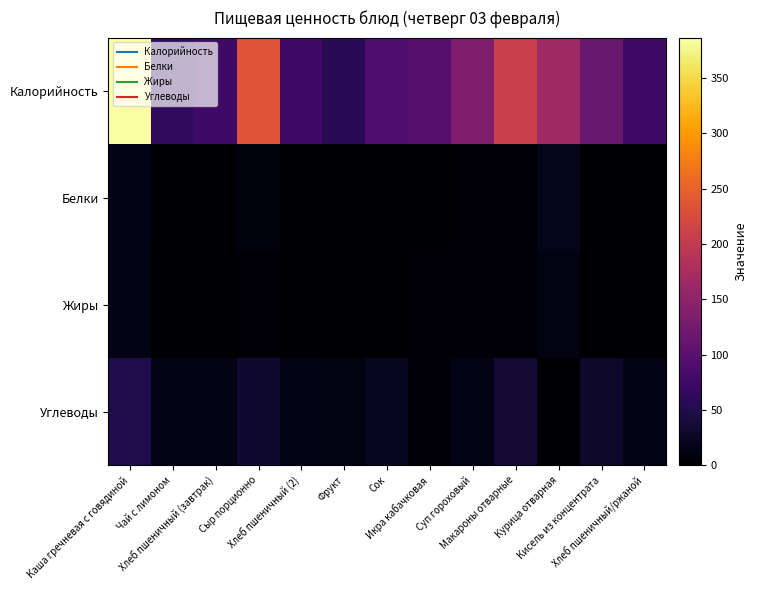

Count the number of categories in the chart.

13